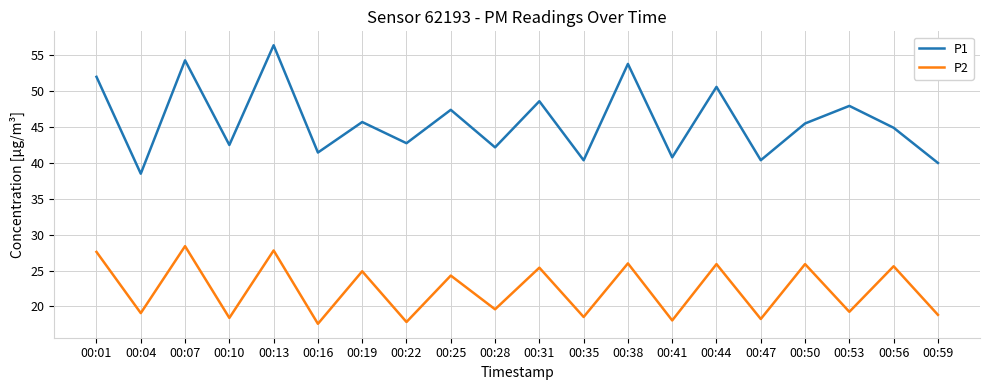

Rank the series at 00:38 from highest to lowest value.

P1, P2